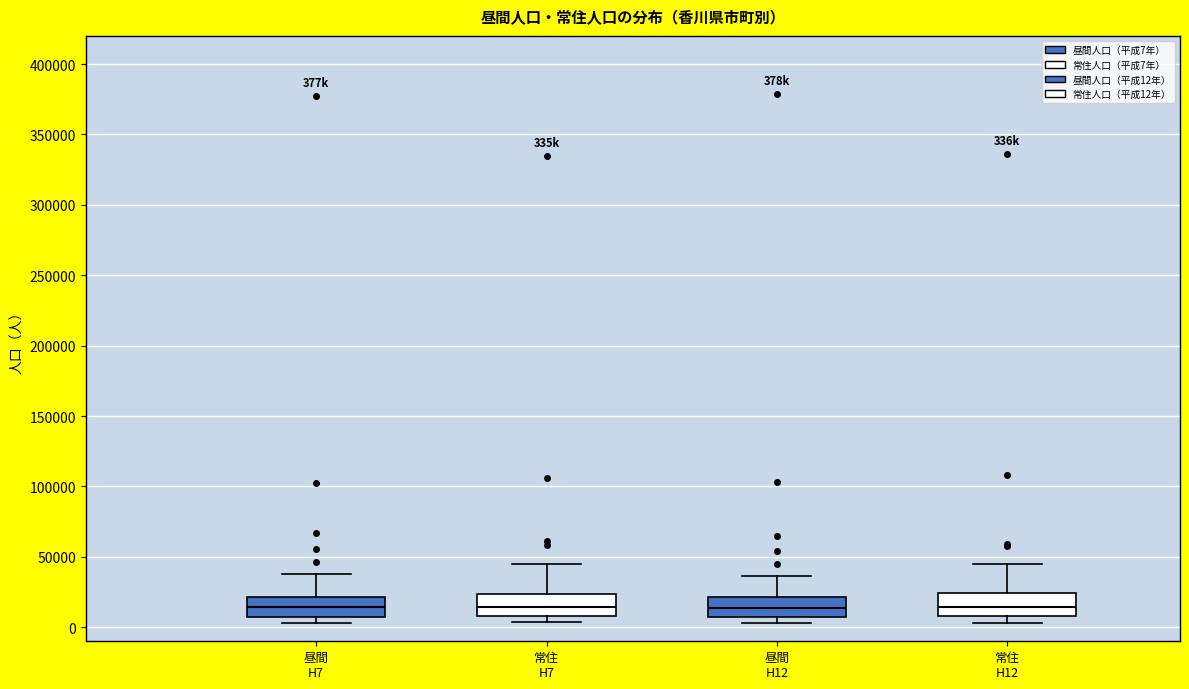

Where does the upper whisker of the box for 常住 H7 end on the y-axis? The values are not printed on the chart, so give them approximately, as read against the axis.

45000